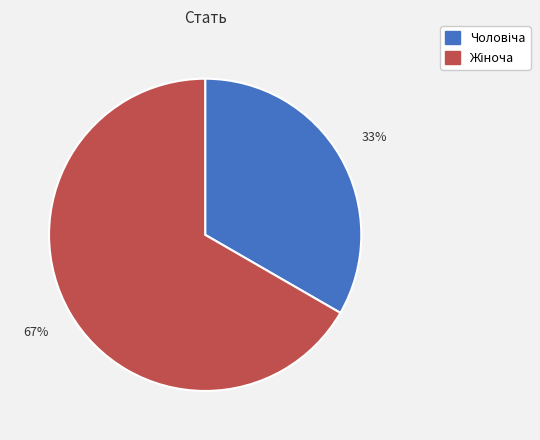

Is there a majority slice in this chart?

Yes